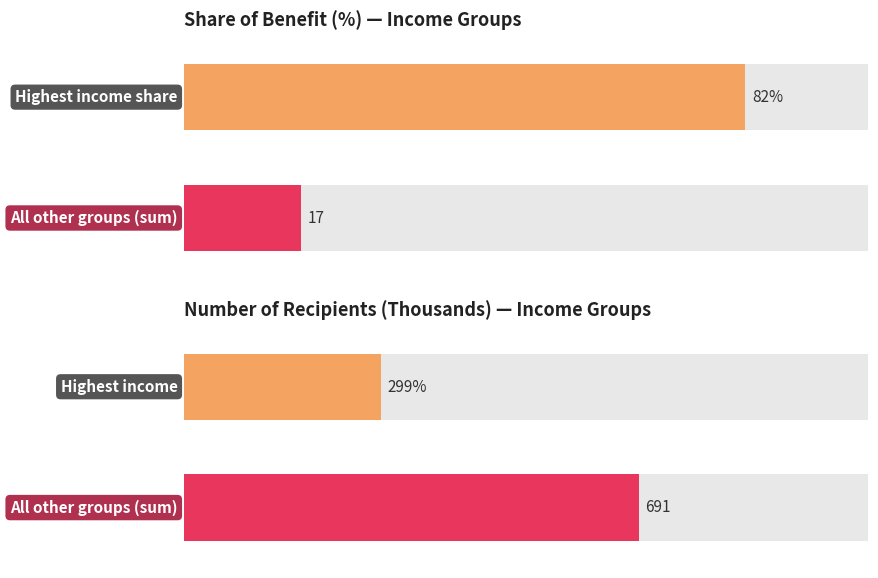

Which series has the widest spread of values?

Number of recipients (RHS)